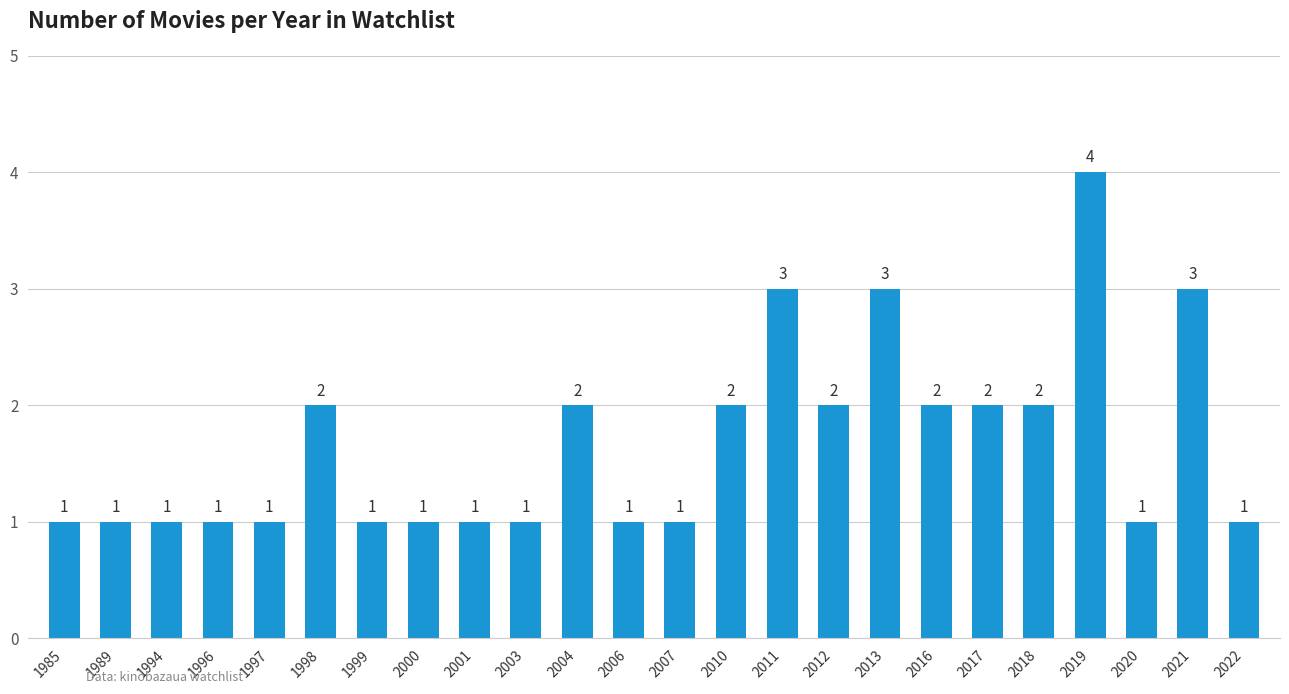

What is the sum of the values at 1996 and 1999?

2